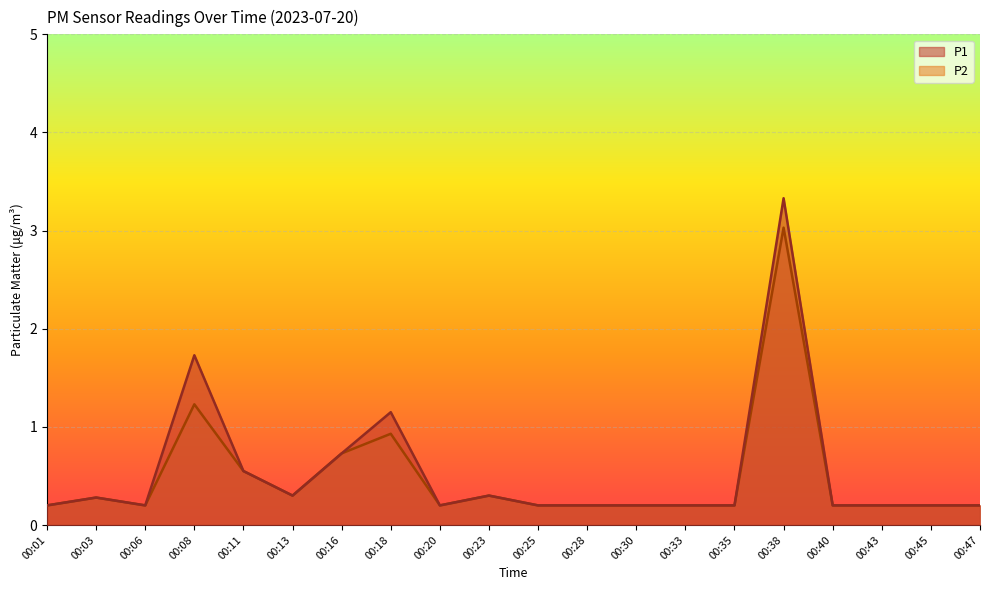

What is the sum of the P1 values at 00:38 and 00:35?

3.5